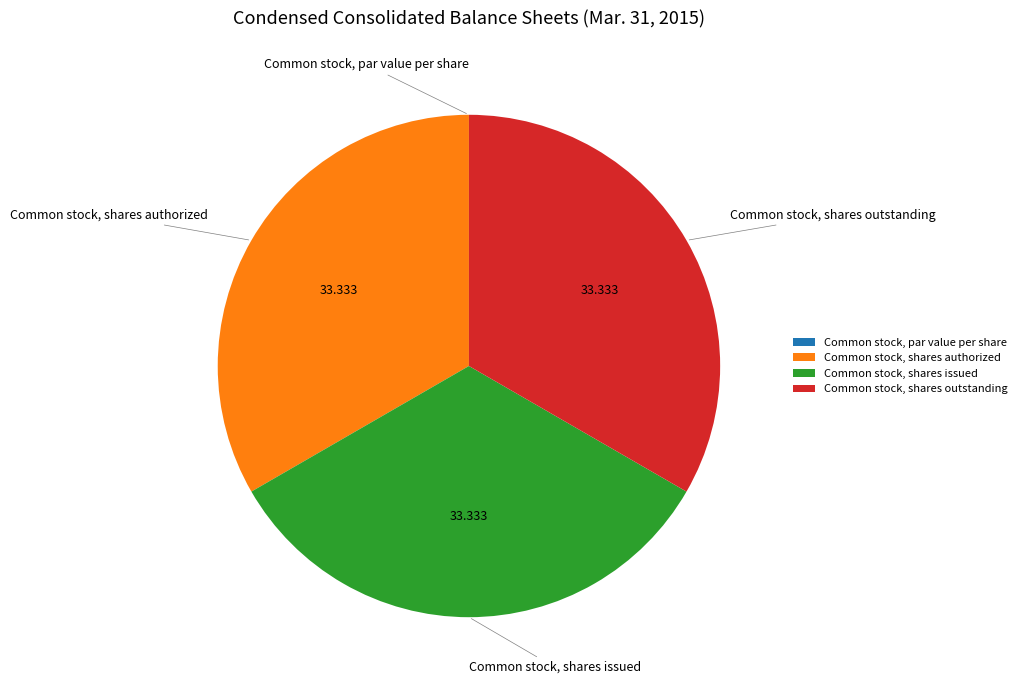

Does any single category account for the majority?

No